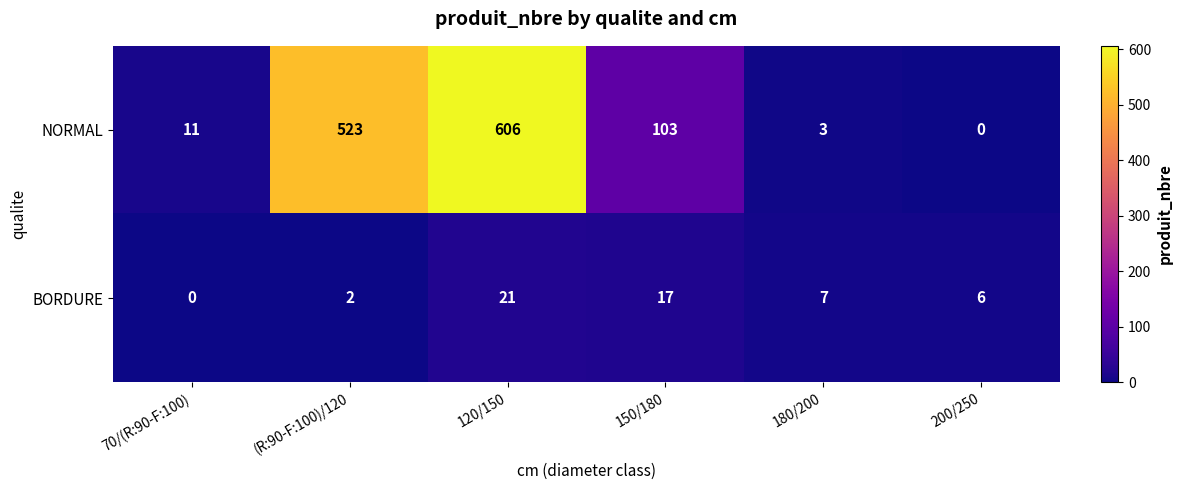

Is it true that BORDURE equals 10 at 180/200?

False